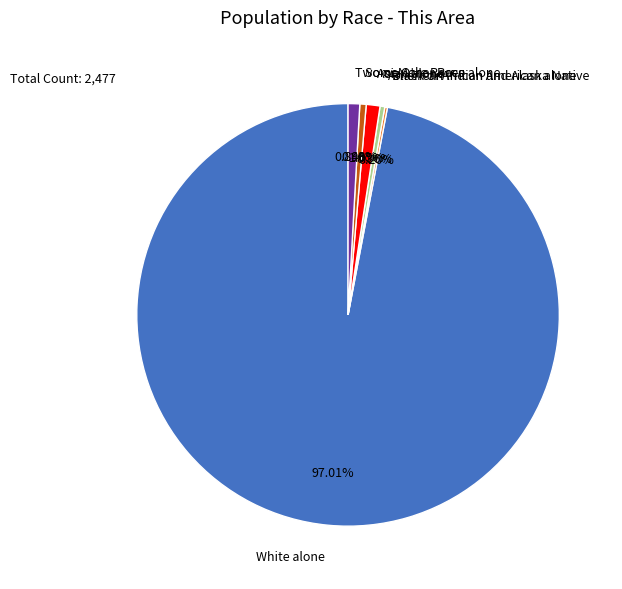

True or false: Two or More Races accounts for 1% of the total.

True